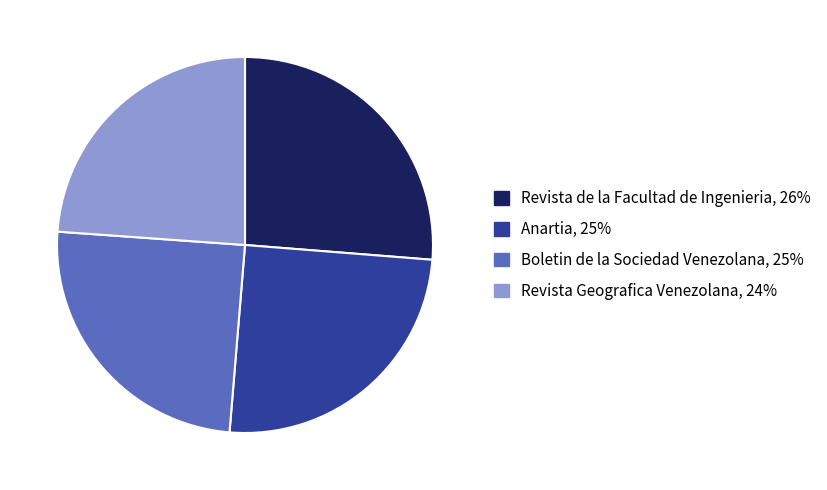

True or false: Anartia accounts for 34% of the total.

False